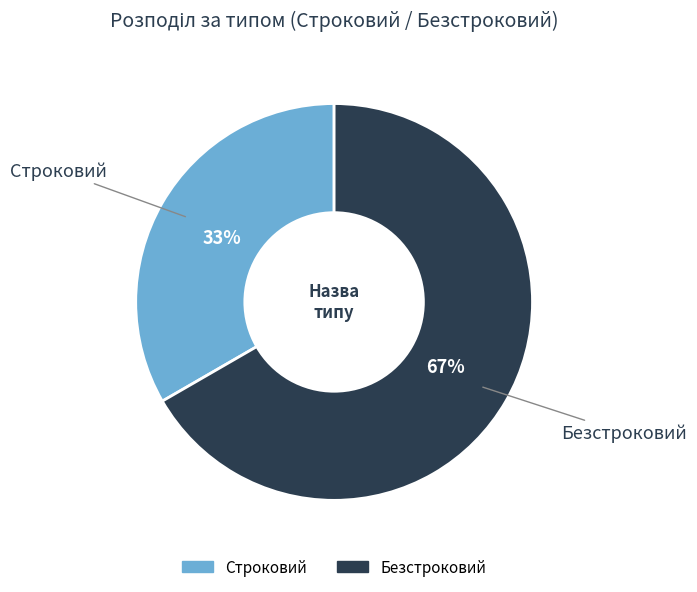

Is the sum of Безстроковий and Строковий greater than half?

Yes